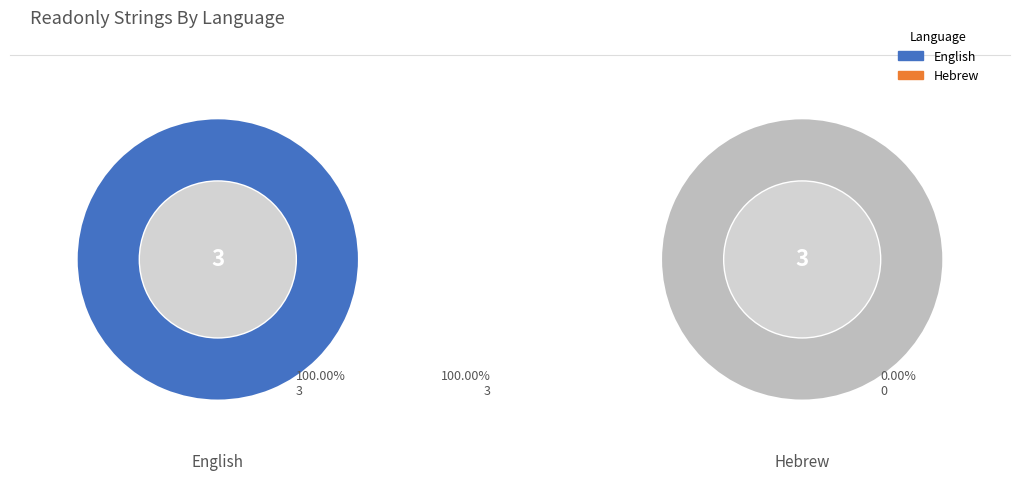

To the nearest percent, what is the difference between the English and Hebrew slice percentages?

100%